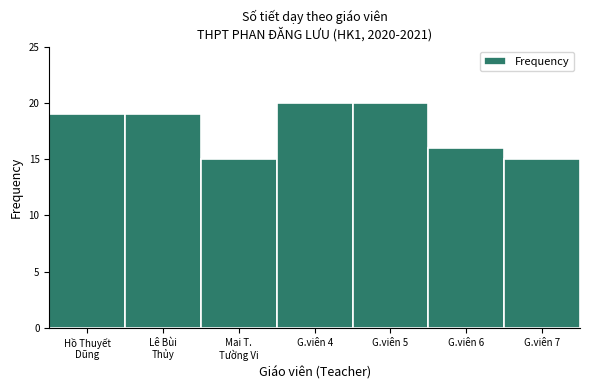

Reading right to left, extract all data points from this chart.

15	16	20	20	15	19	19